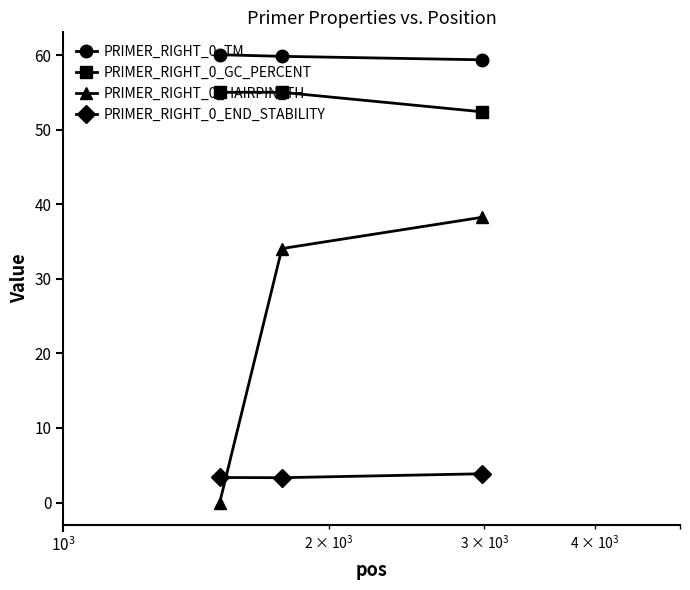

What is the value of the PRIMER_RIGHT_0_END_STABILITY point at the 1st from the left?

3.4